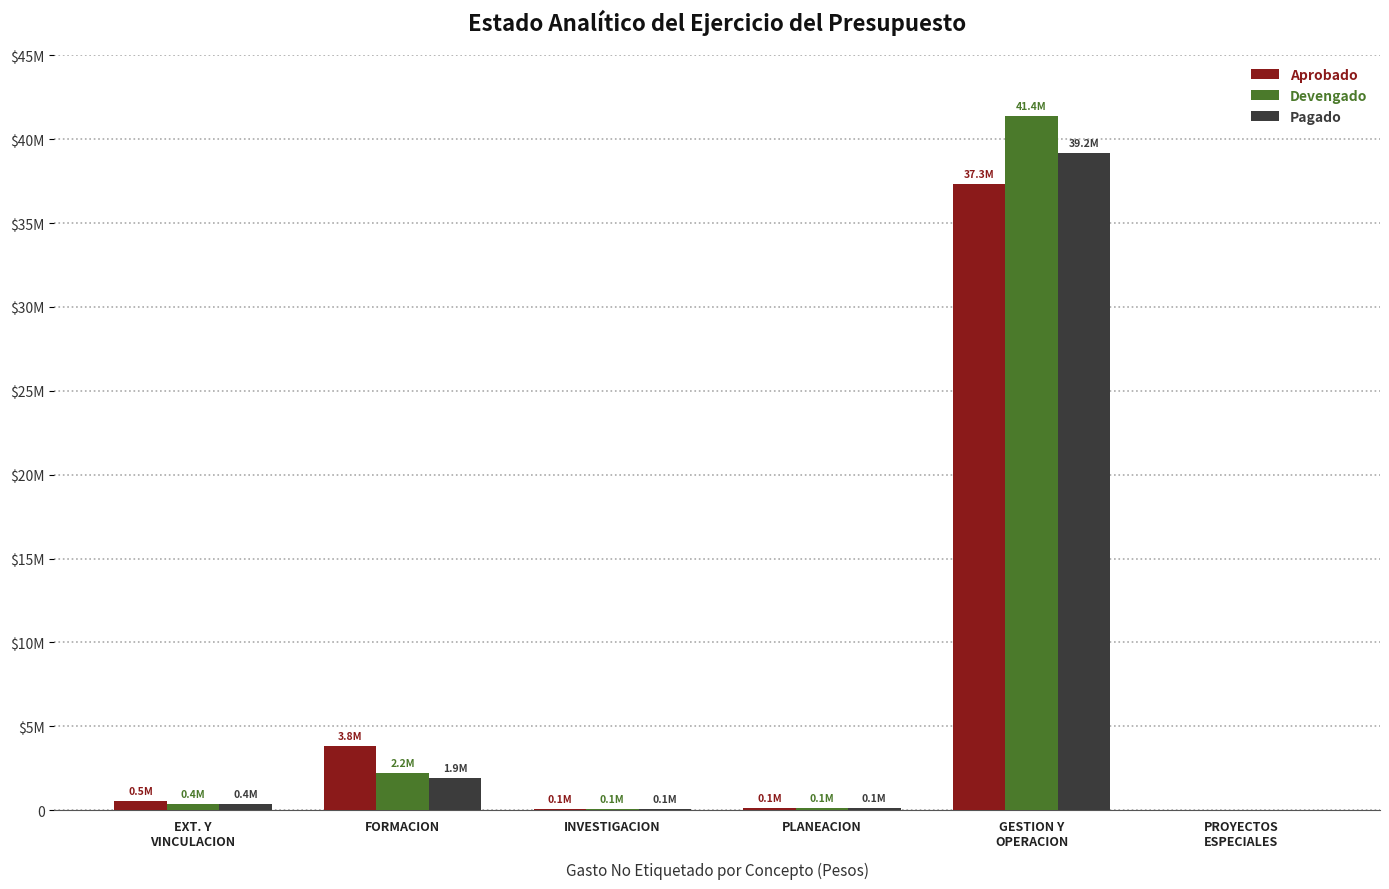

What position from the left is EXT. Y
VINCULACION?

1